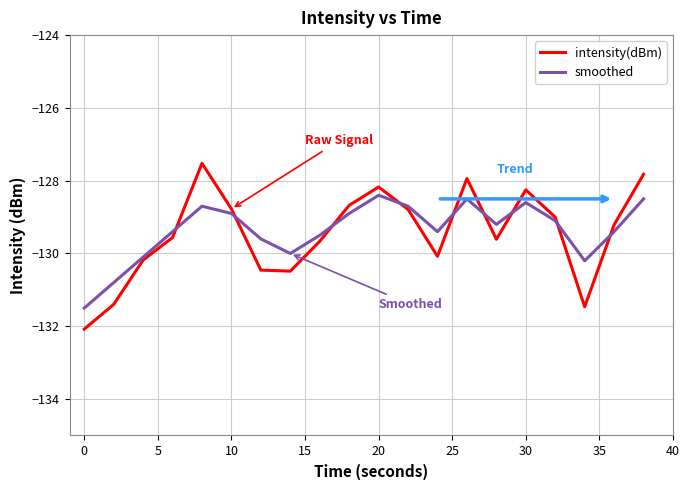

What is the greatest value displayed?

-127.5